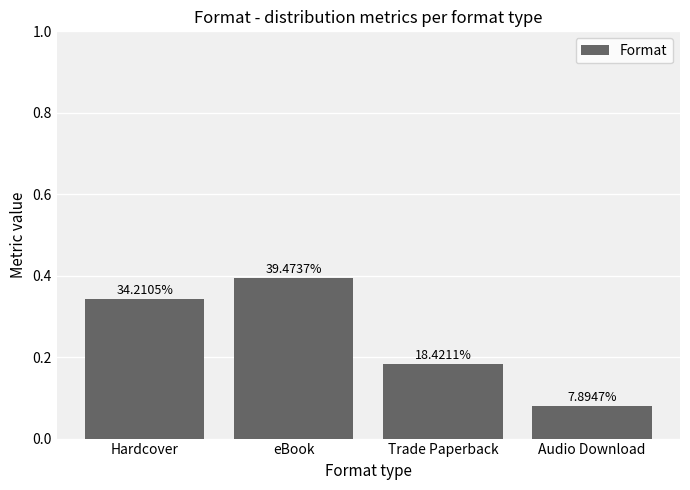

Rank the categories by value from highest to lowest.

eBook, Hardcover, Trade Paperback, Audio Download